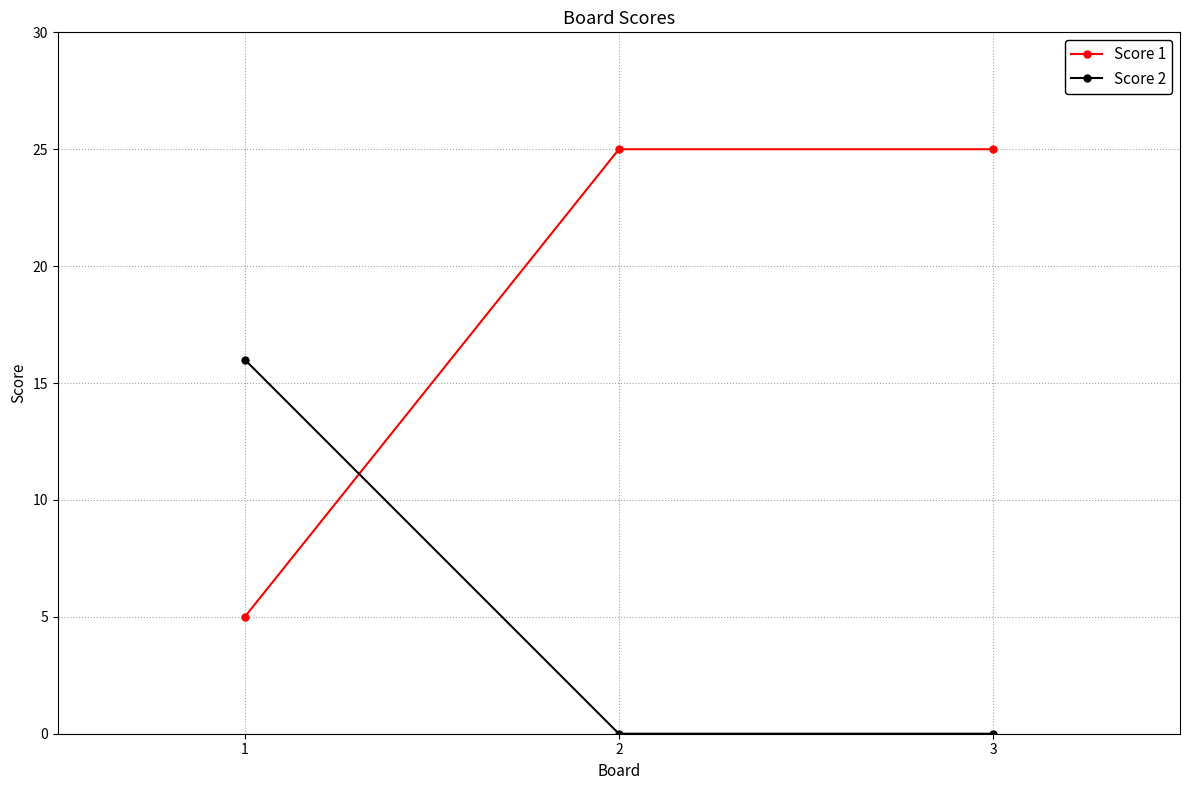

The value of Score 2 at 3 is 0. True or false?

True